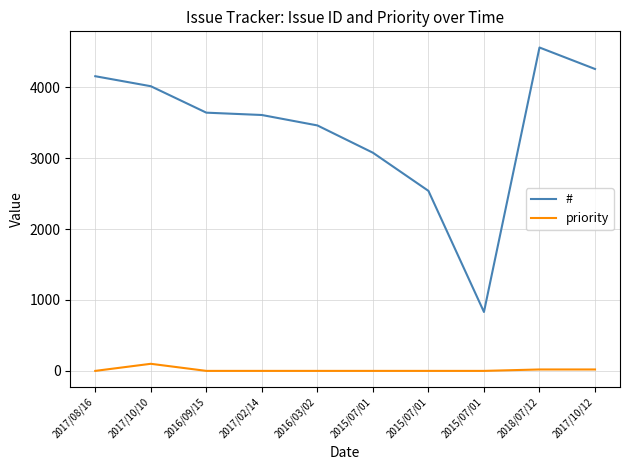

The # series shows 4015 at 2017/10/10. True or false?

True